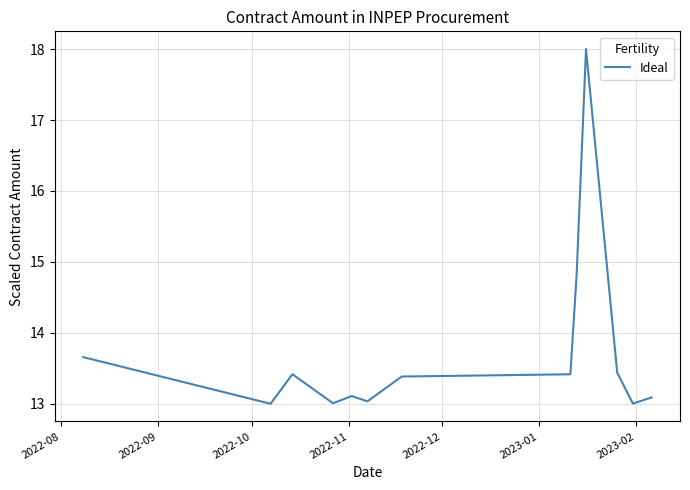

What is the greatest value displayed?

18.0